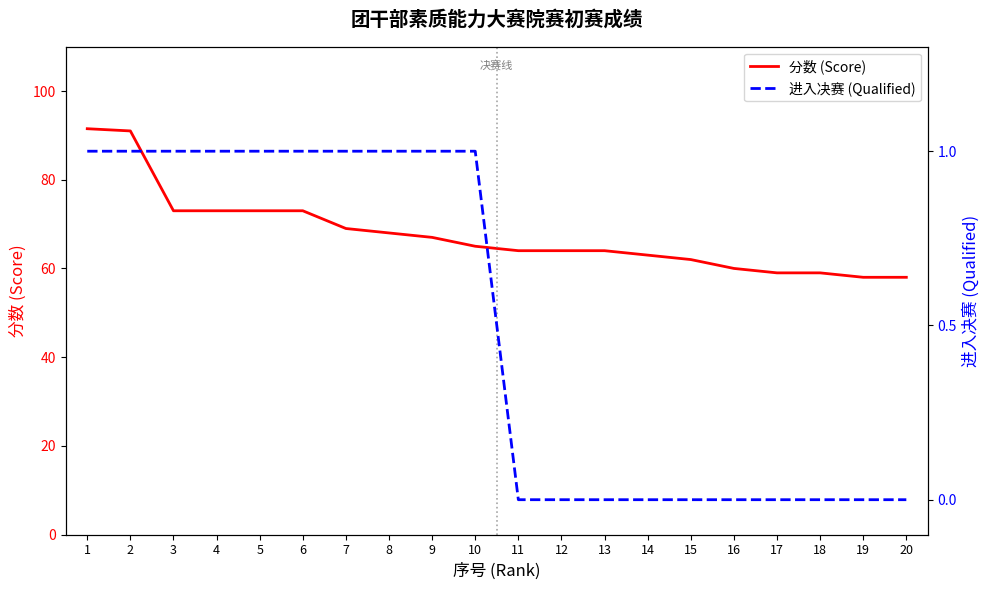

True or false: 进入决赛 (Qualified) and 分数 (Score) intersect in this chart.

False